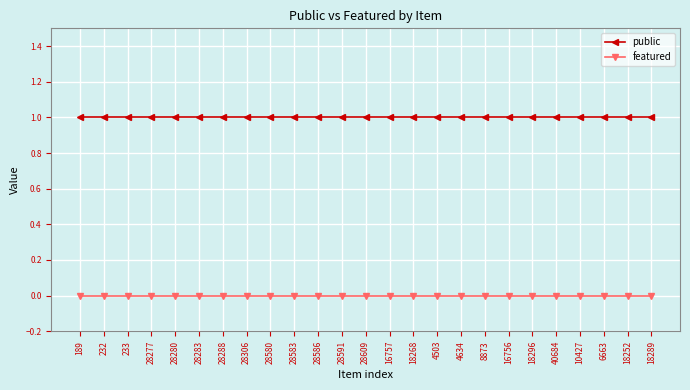

Does the chart have visible grid lines?

Yes